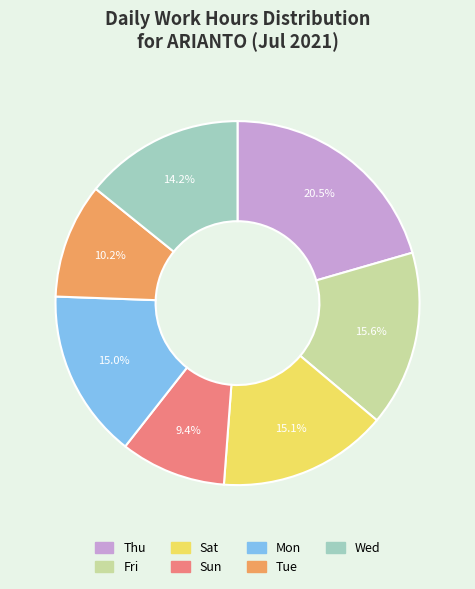

Is there a majority slice in this chart?

No